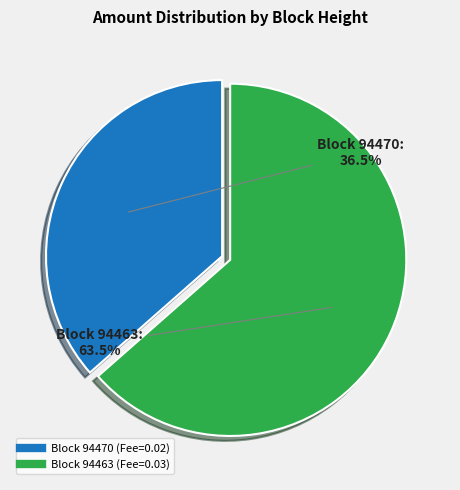

Is there any slice that represents more than half of the pie?

Yes